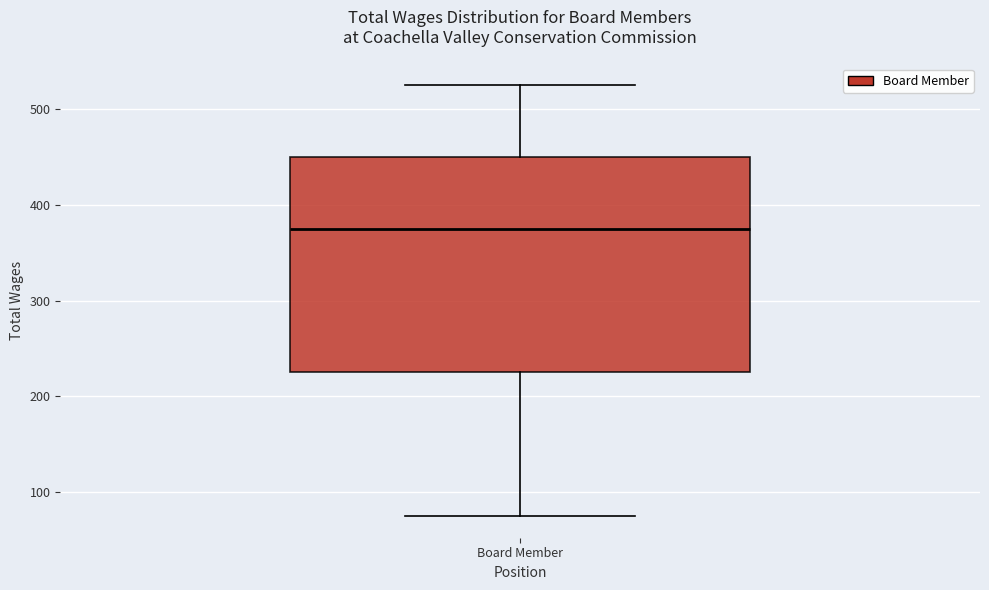

Read this box plot against the y-axis: the position of the median line, the range covered by the box, and the ends of both whiskers. The values are not printed on the chart, so give them approximately, as read against the axis.

median 380, box 230 to 450, whiskers 80 to 530